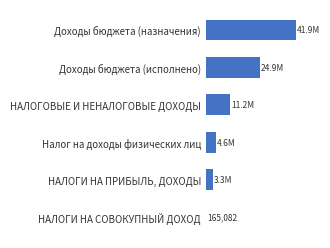

Rank the categories by value from lowest to highest.

НАЛОГИ НА СОВОКУПНЫЙ ДОХОД, НАЛОГИ НА ПРИБЫЛЬ, ДОХОДЫ, Налог на доходы физических лиц, НАЛОГОВЫЕ И НЕНАЛОГОВЫЕ ДОХОДЫ, Доходы бюджета (исполнено), Доходы бюджета (назначения)